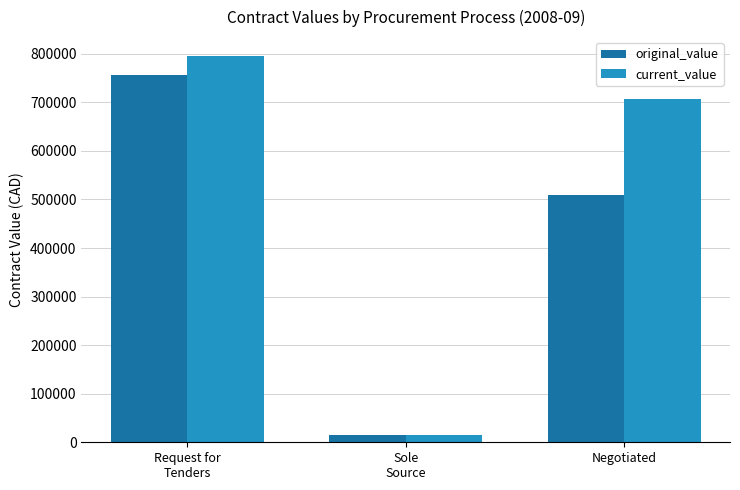

At Request for
Tenders, list the series in order from largest to smallest.

current_value, original_value